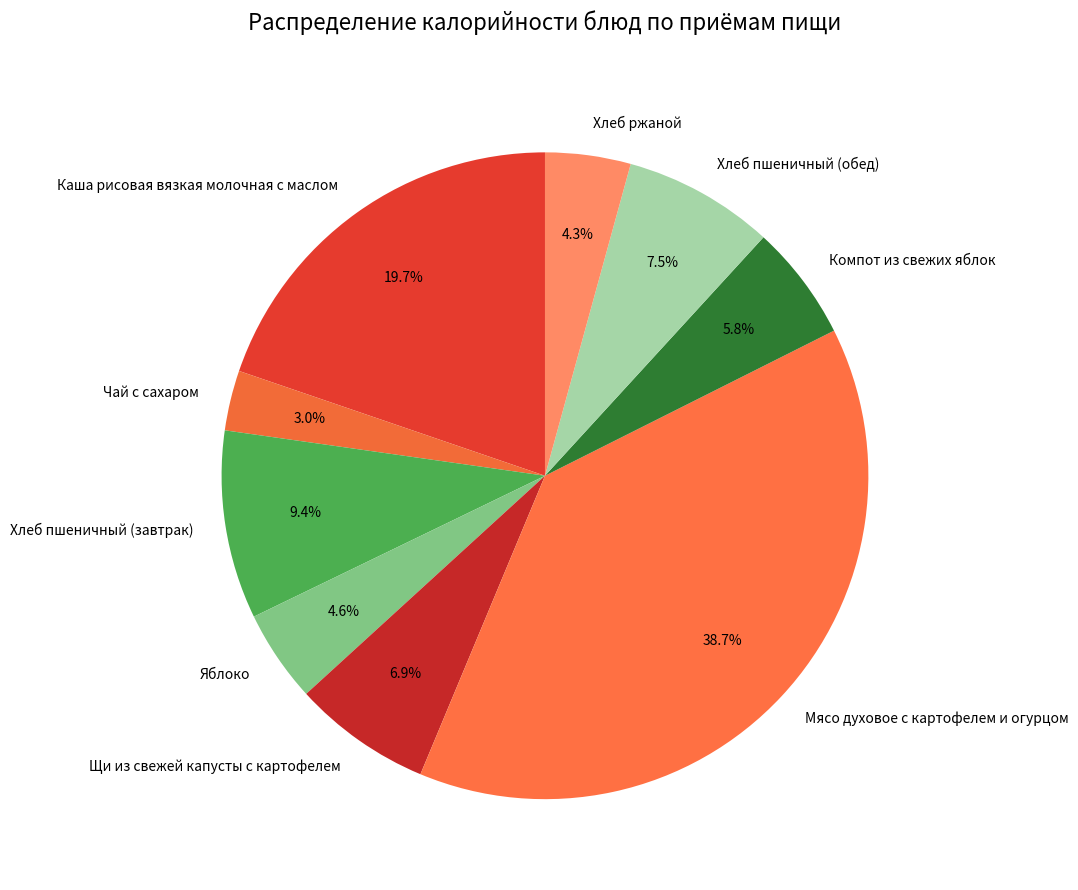

Is there a majority slice in this chart?

No